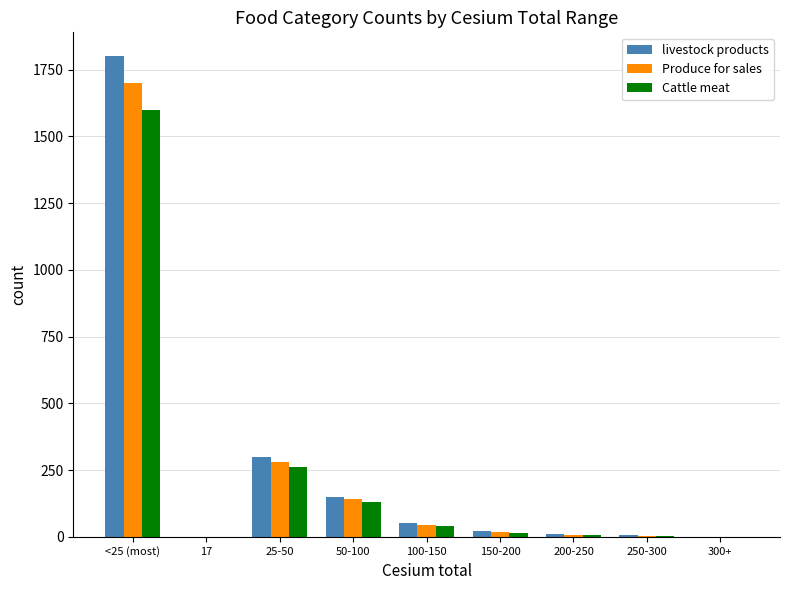

Which series has the largest range (max minus min)?

livestock products